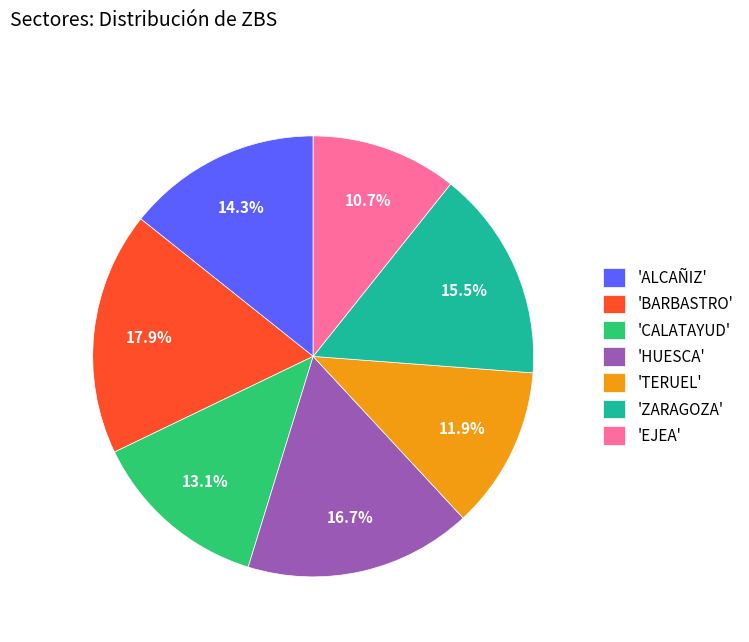

Which slice is the smallest?

'EJEA'